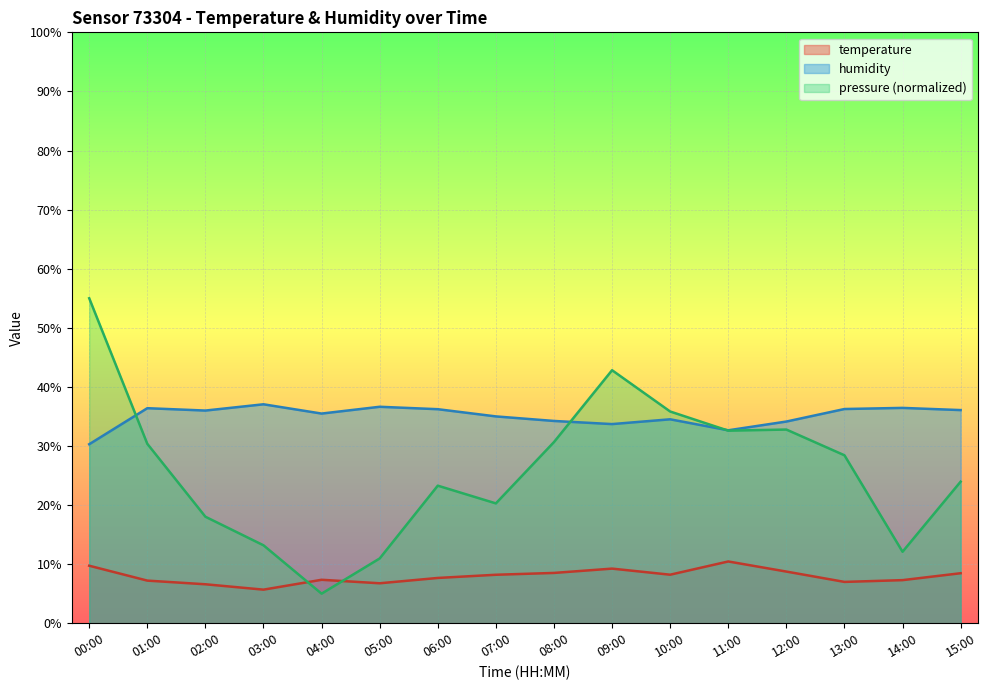

How many categories are shown in the chart?

16